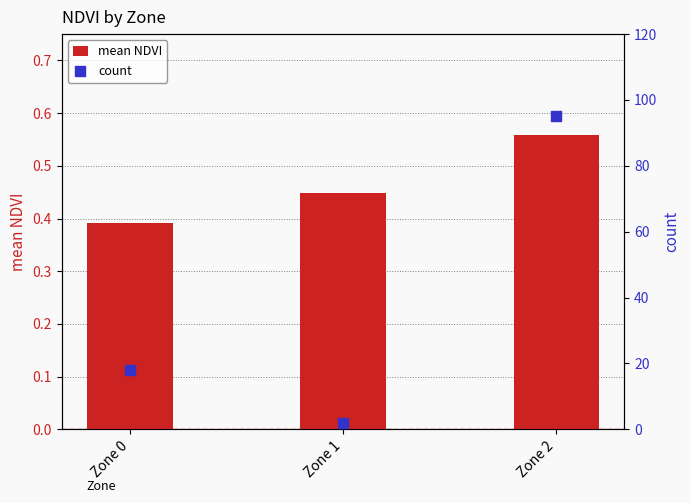

At how many categories does at least one series exceed 91?

1